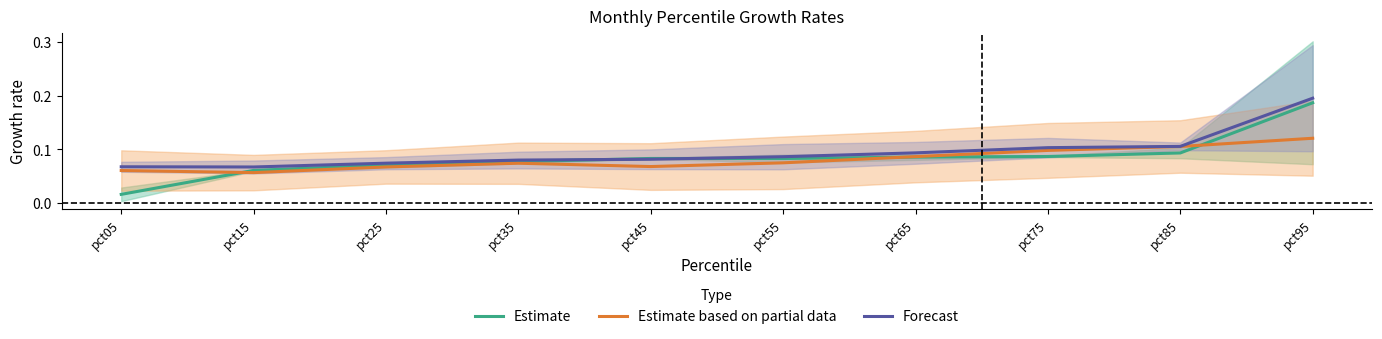

True or false: Estimate based on partial data and Forecast intersect in this chart.

False